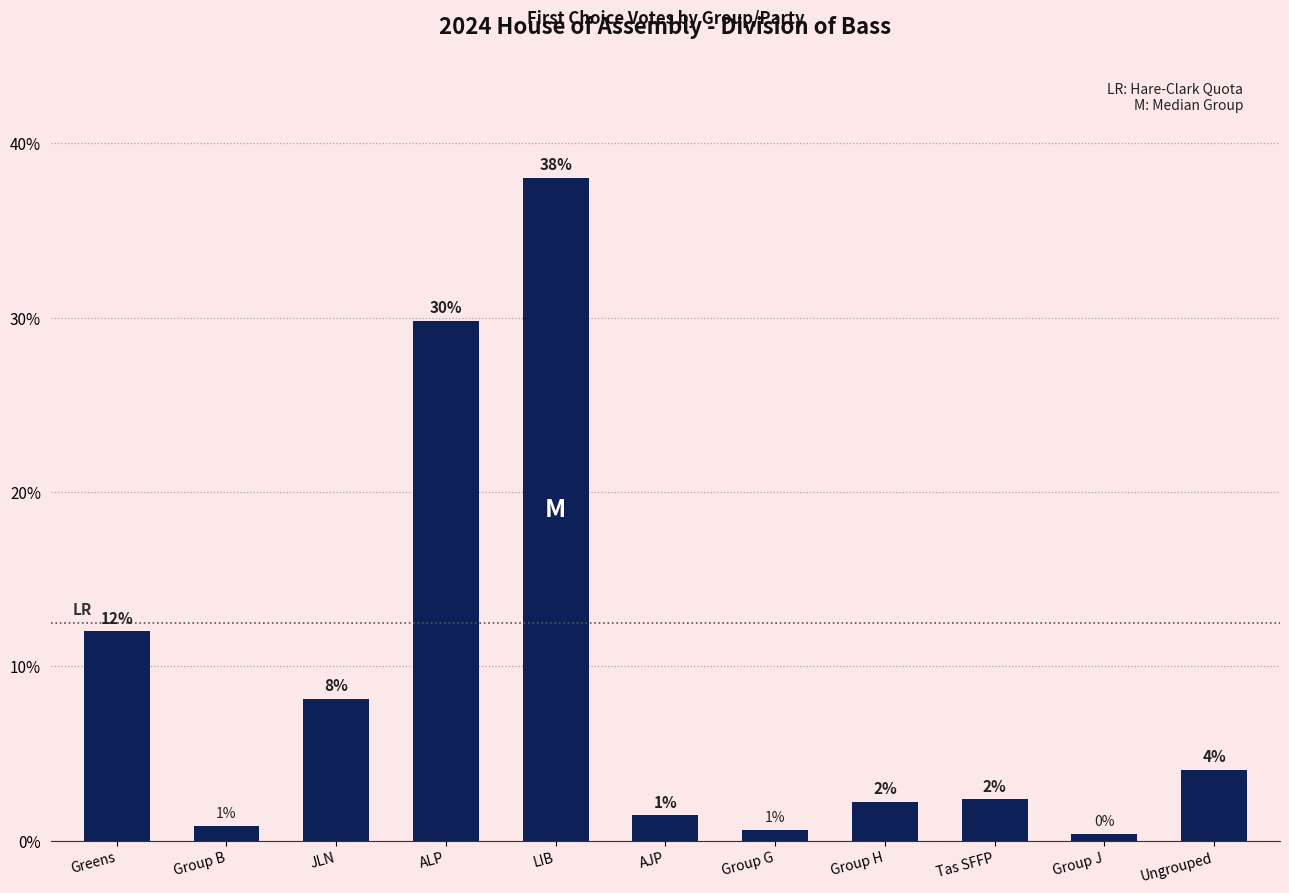

What is the label of the 1st bar from the right?

Ungrouped